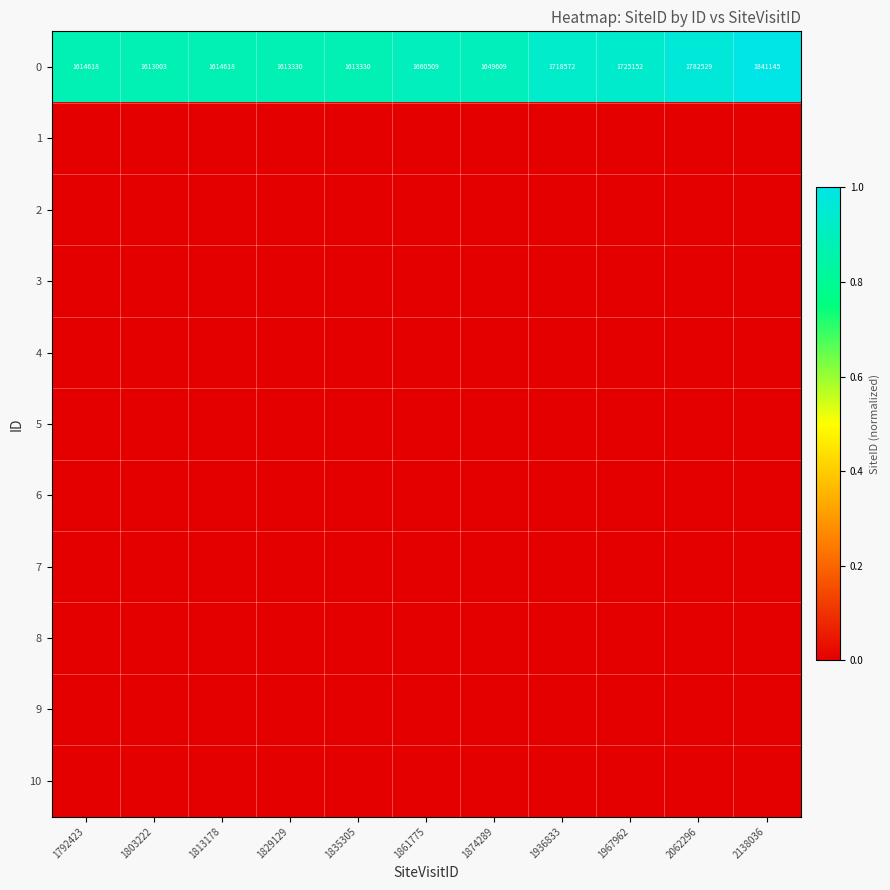

True or false: 0 has a value of 931455 at 1835305.

False